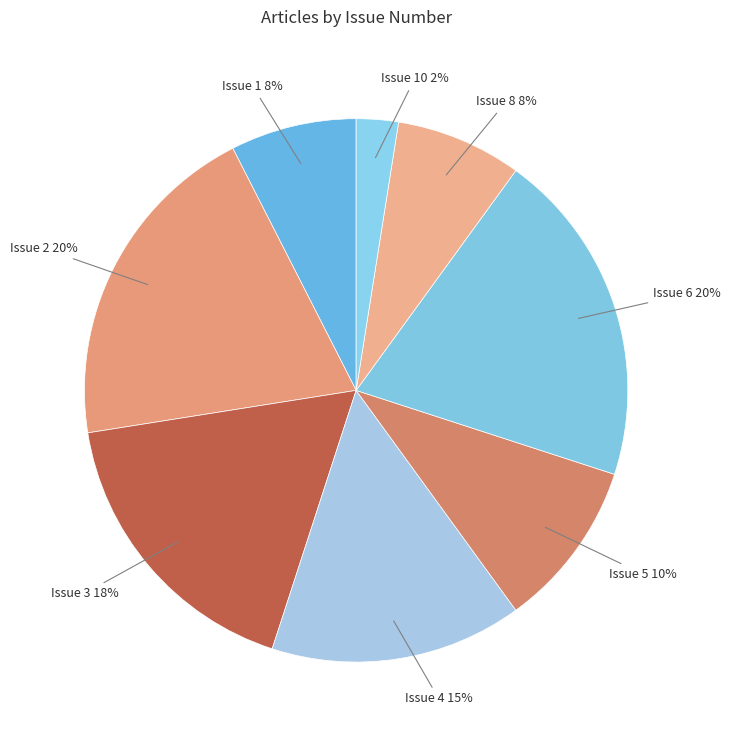

To the nearest percent, what percentage of the pie is Issue 4?

15%